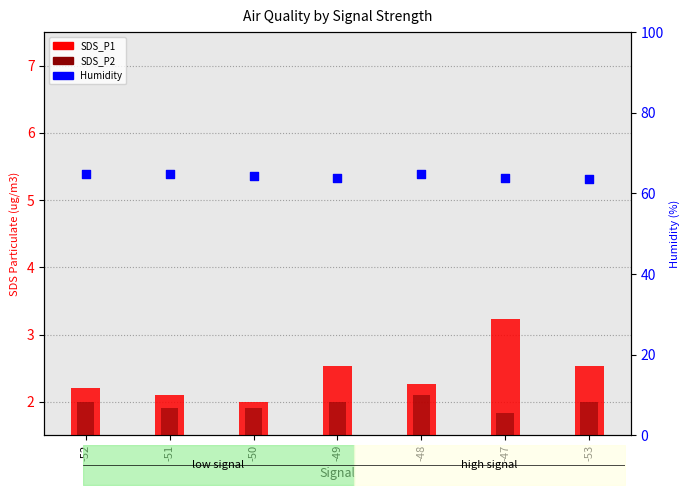

Which series contains the lowest Y value?

SDS_P2